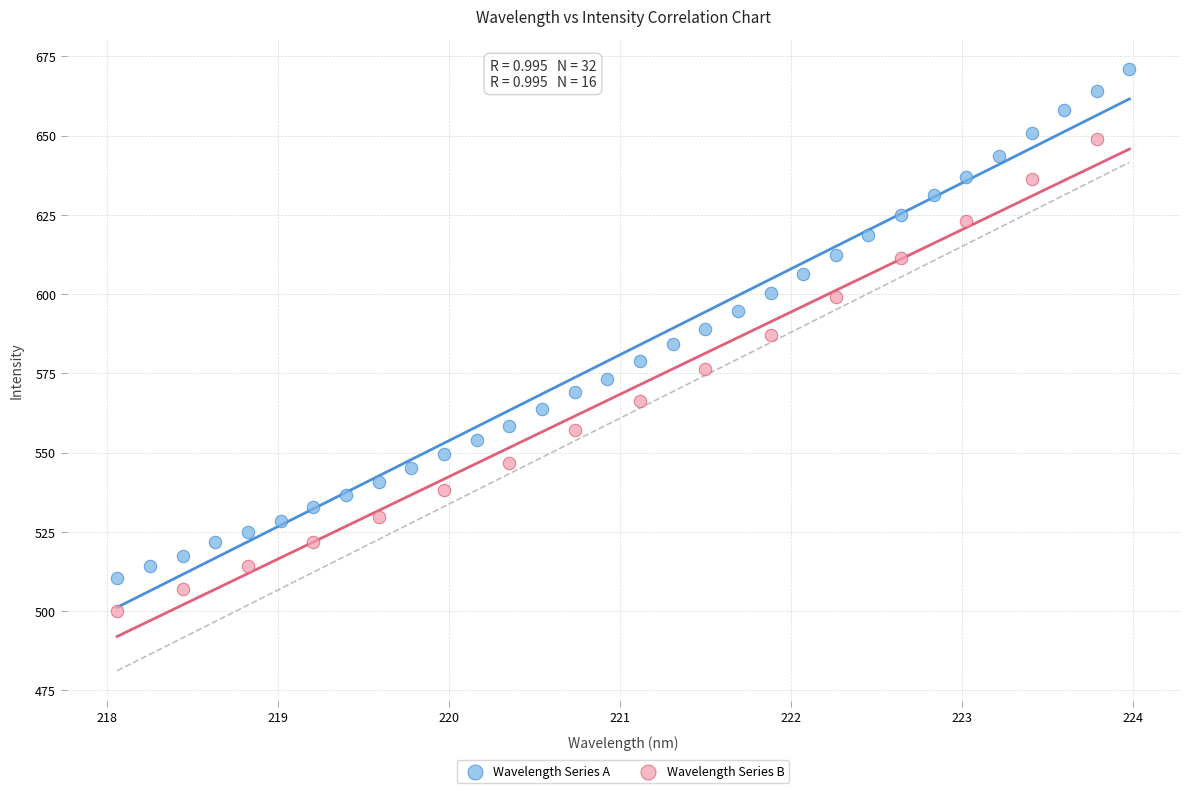

Which series contains the lowest Y value?

Wavelength Series B